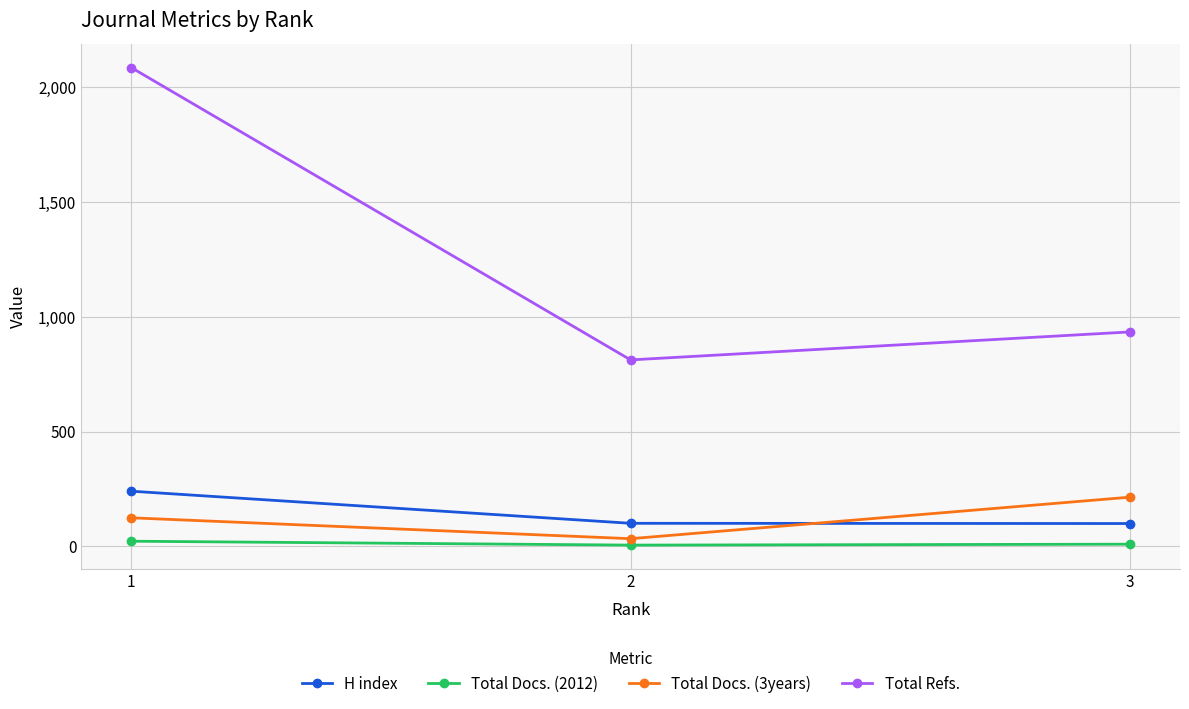

The value of Total Refs. at 2 is 1371. True or false?

False